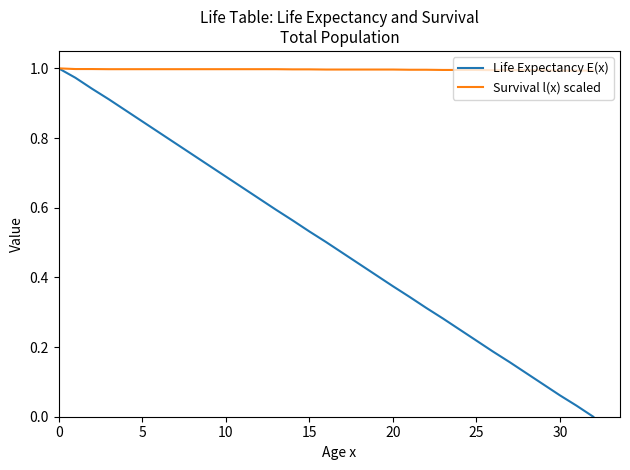

Rank the series by their average value, from lowest to highest.

Life Expectancy E(x), Survival l(x) scaled